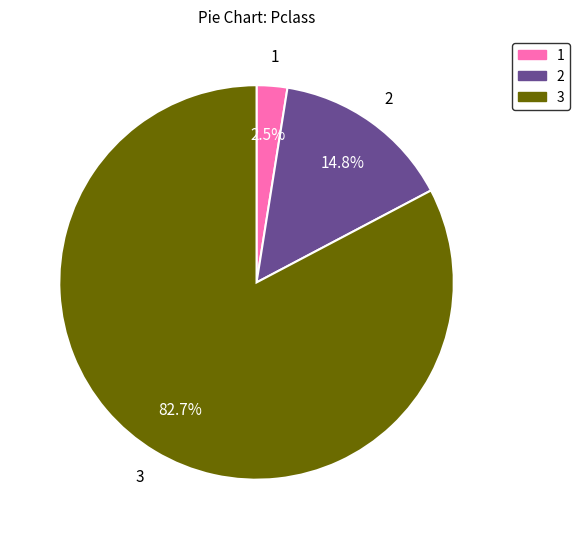

Is there a majority slice in this chart?

Yes